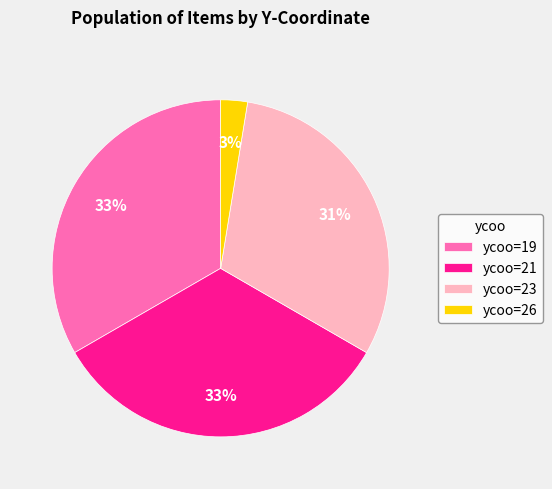

True or false: ycoo=26 accounts for 3% of the total.

True